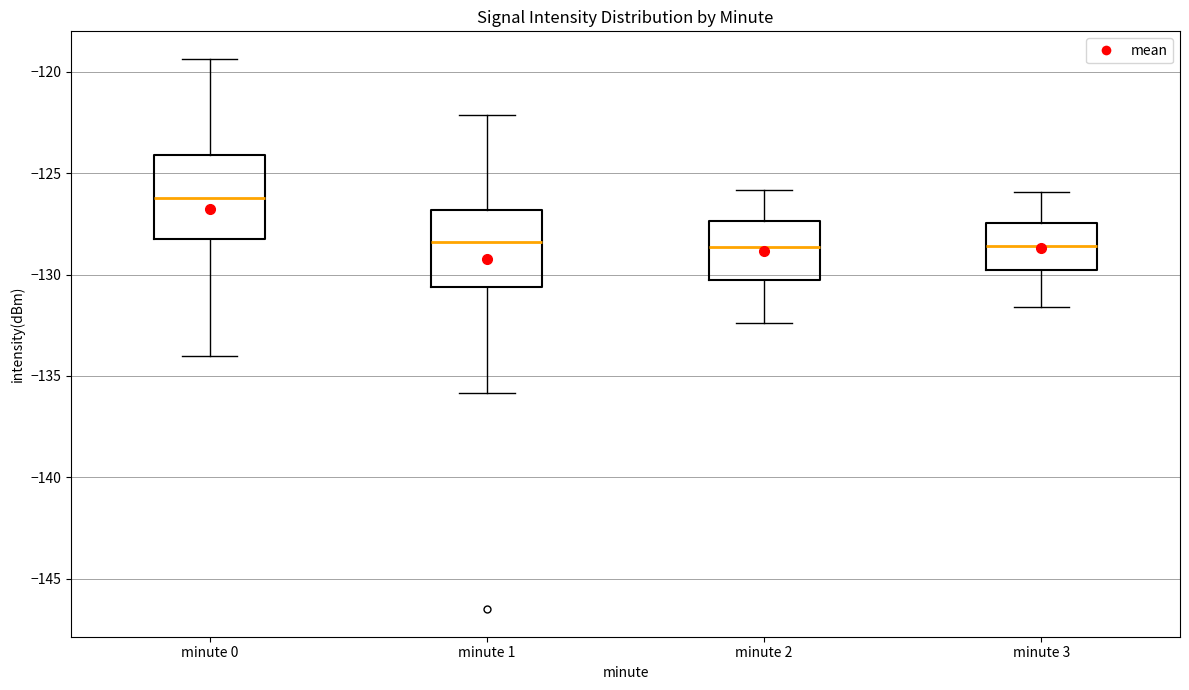

Which box has the highest median line?

minute 0